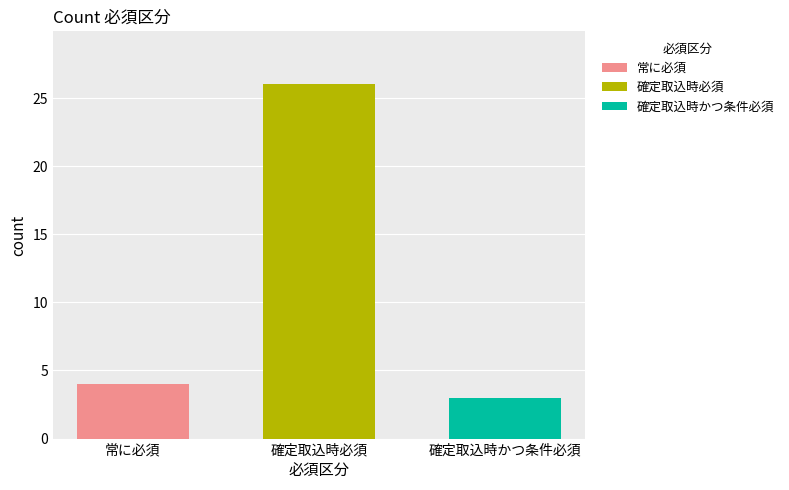

What value does the 確定取込時かつ条件必須 series have at 確定取込時必須?

3